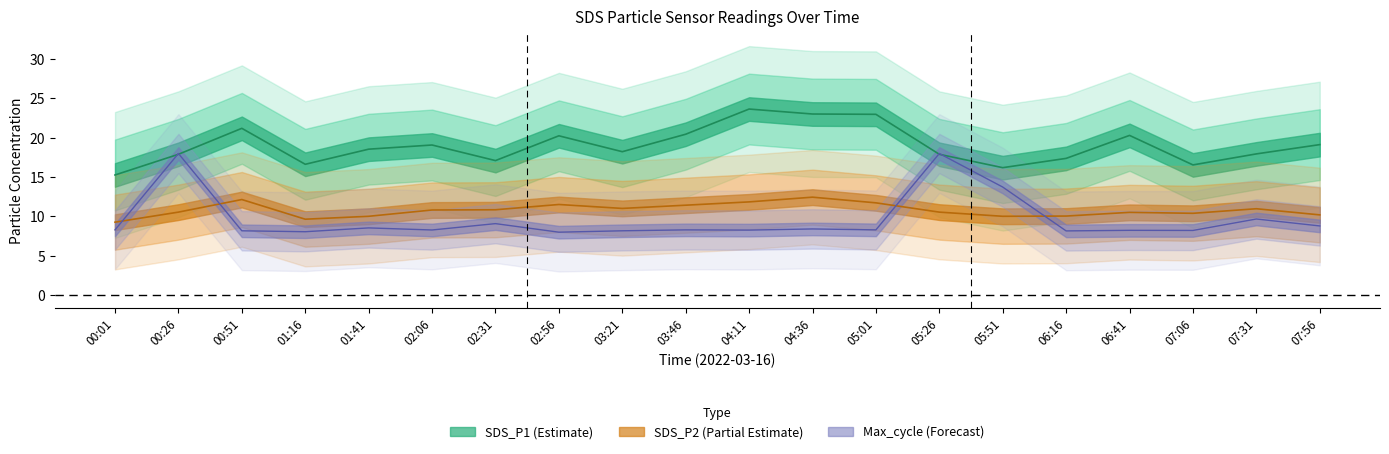

Reading left to right, transcribe all the data shown in this chart.

SDS_P1: 00:01=15.3	00:26=17.9	00:51=21.2	01:16=16.6	01:41=18.6	02:06=19.1	02:31=17.1	02:56=20.2	03:21=18.2	03:46=20.4	04:11=23.6	04:36=23.0	05:01=23.0	05:26=17.9	05:51=16.2	06:16=17.4	06:41=20.3	07:06=16.6	07:31=17.9	07:56=19.1
SDS_P2: 00:01=9.3	00:26=10.6	00:51=12.2	01:16=9.7	01:41=10.0	02:06=10.8	02:31=10.8	02:56=11.5	03:21=11.0	03:46=11.4	04:11=11.8	04:36=12.4	05:01=11.7	05:26=10.6	05:51=10.0	06:16=10.1	06:41=10.5	07:06=10.4	07:31=11.0	07:56=10.2
Max_cycle_norm: 00:01=8.3	00:26=18.0	00:51=8.2	01:16=8.1	01:41=8.5	02:06=8.3	02:31=9.1	02:56=8.0	03:21=8.2	03:46=8.3	04:11=8.3	04:36=8.4	05:01=8.3	05:26=18.0	05:51=13.7	06:16=8.2	06:41=8.2	07:06=8.2	07:31=9.7	07:56=8.8